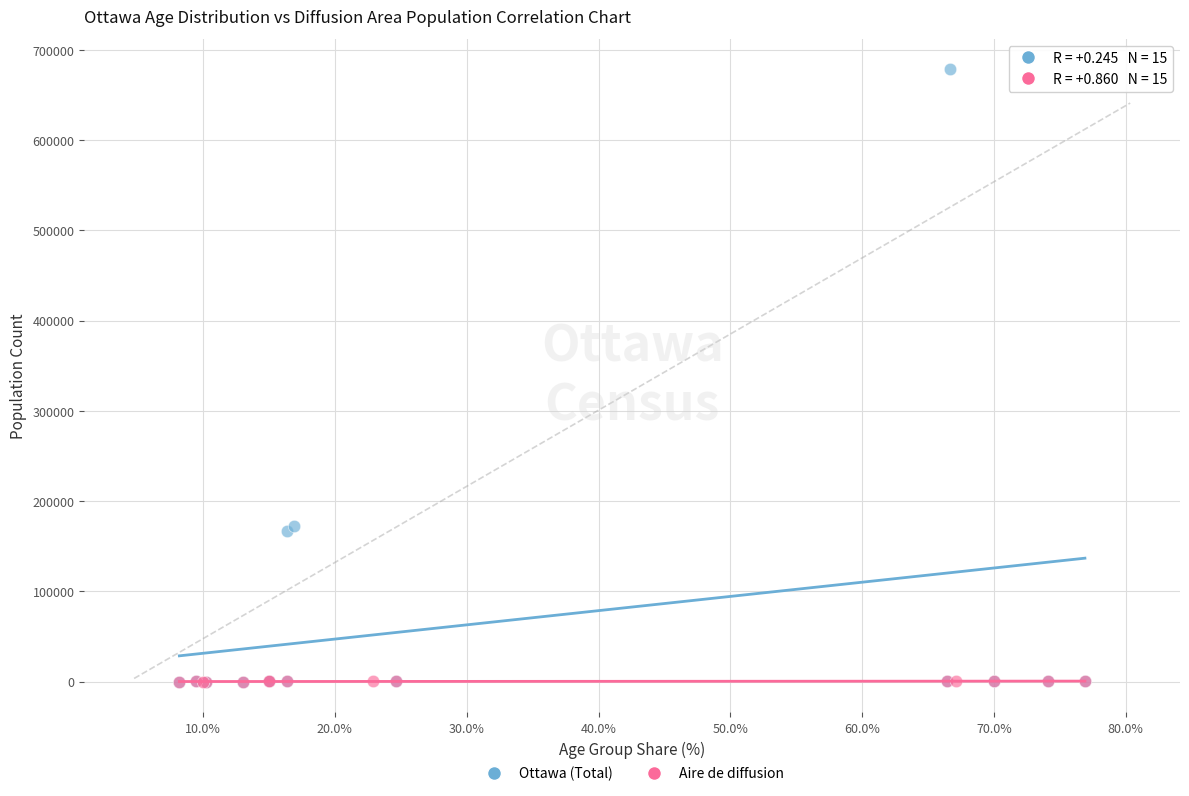

Which series contains the highest Y value?

Ottawa (Total)